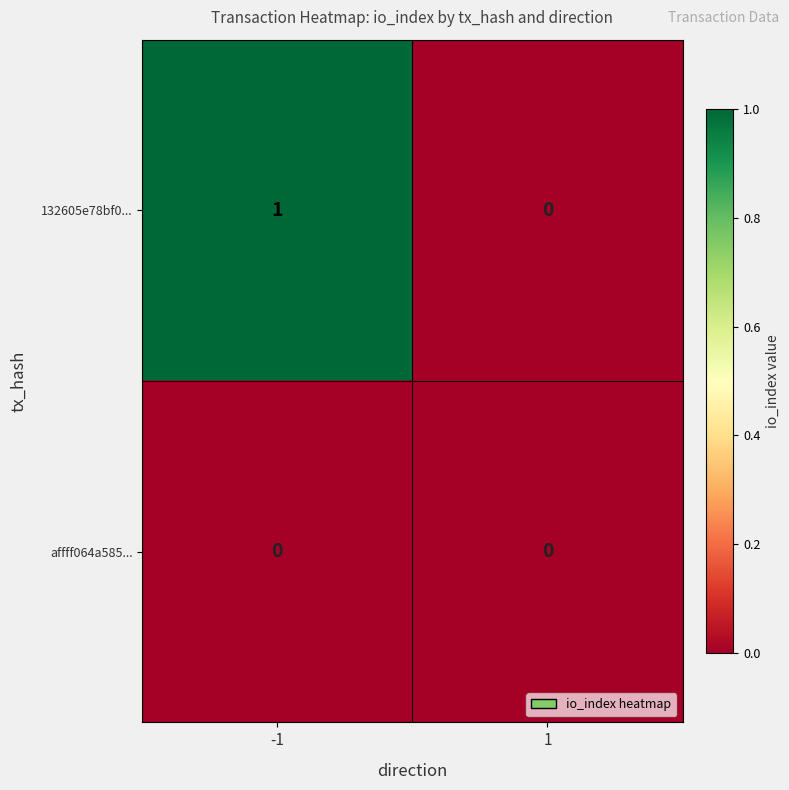

Reading left to right, extract all data points from this chart.

132605e78bf0...: 1	0
affff064a585...: 0	0